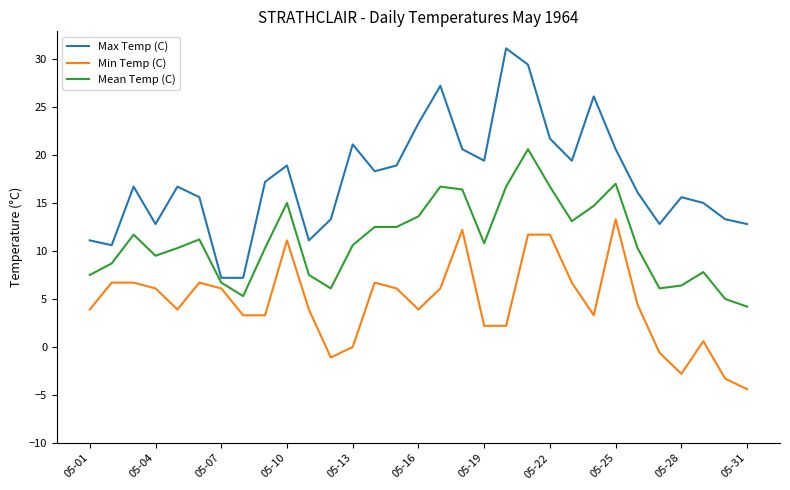

Rank the series by their average value, from lowest to highest.

Min Temp (C), Mean Temp (C), Max Temp (C)